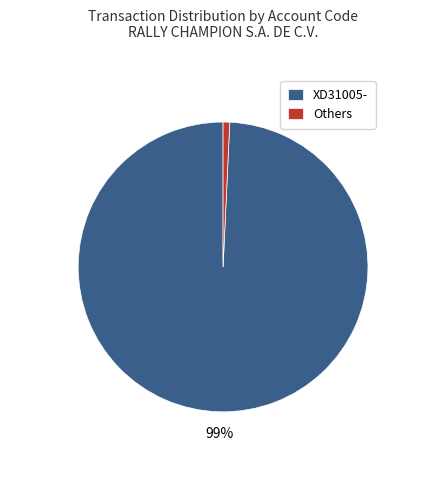

Between Others and XD31005-, which is larger?

XD31005-